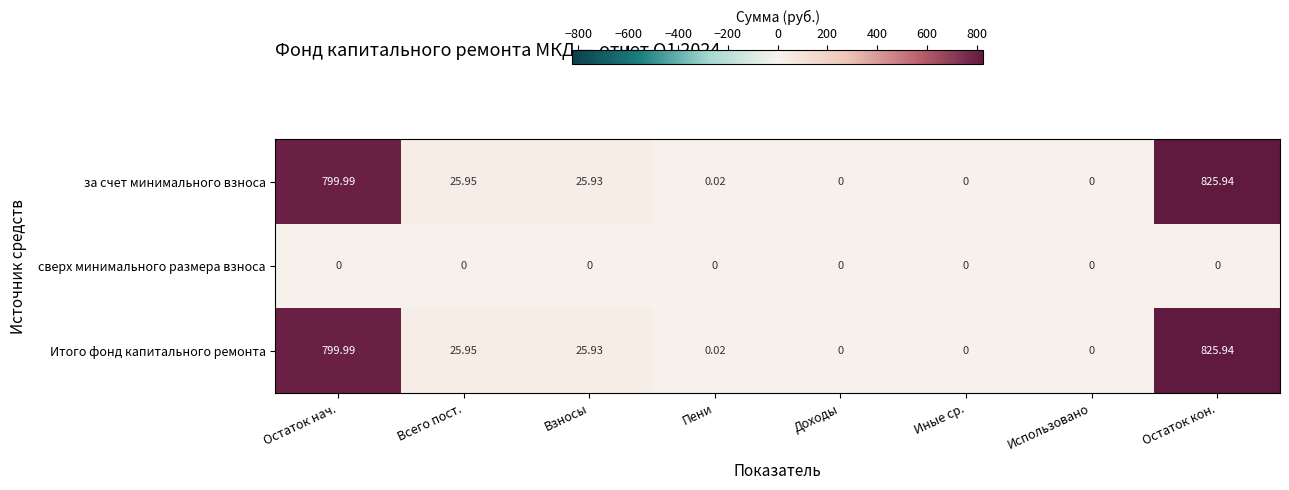

Which category has the highest value across all series?

Остаток кон.